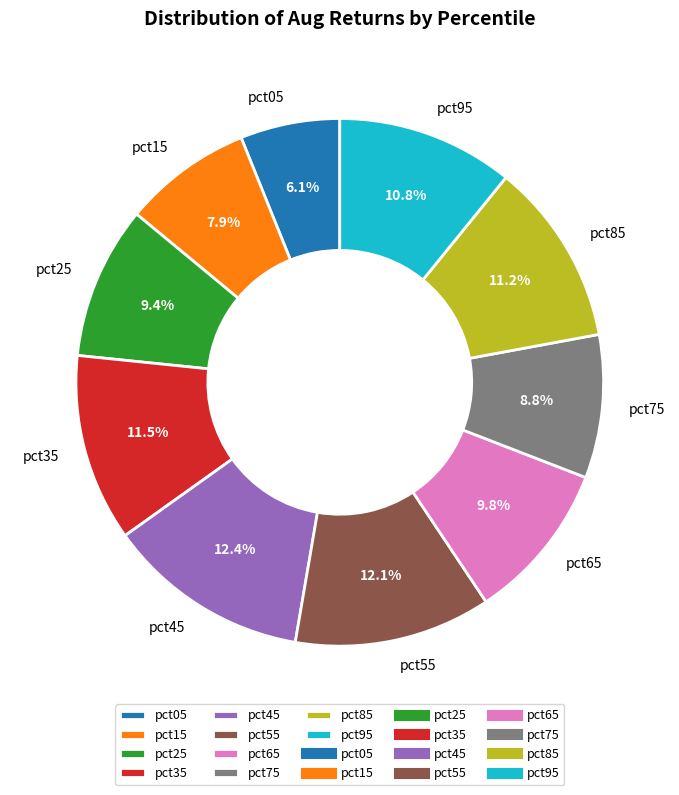

What is the smallest slice in the pie chart?

pct05